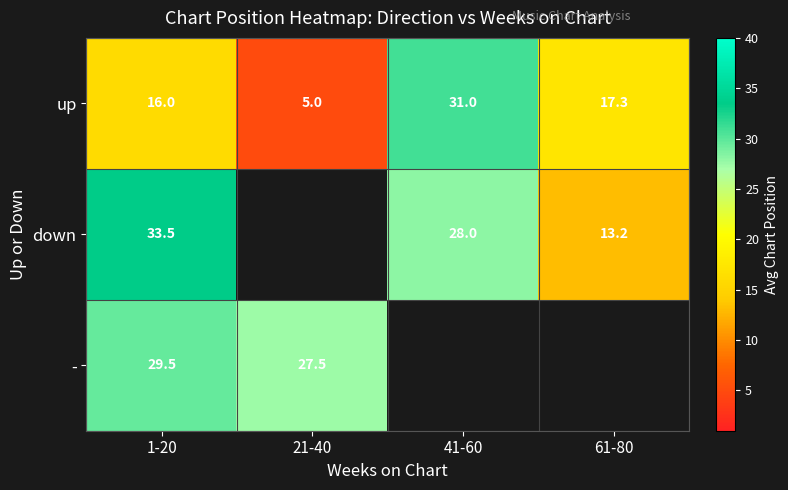

Which has a higher value, 21-40 or 61-80?

61-80